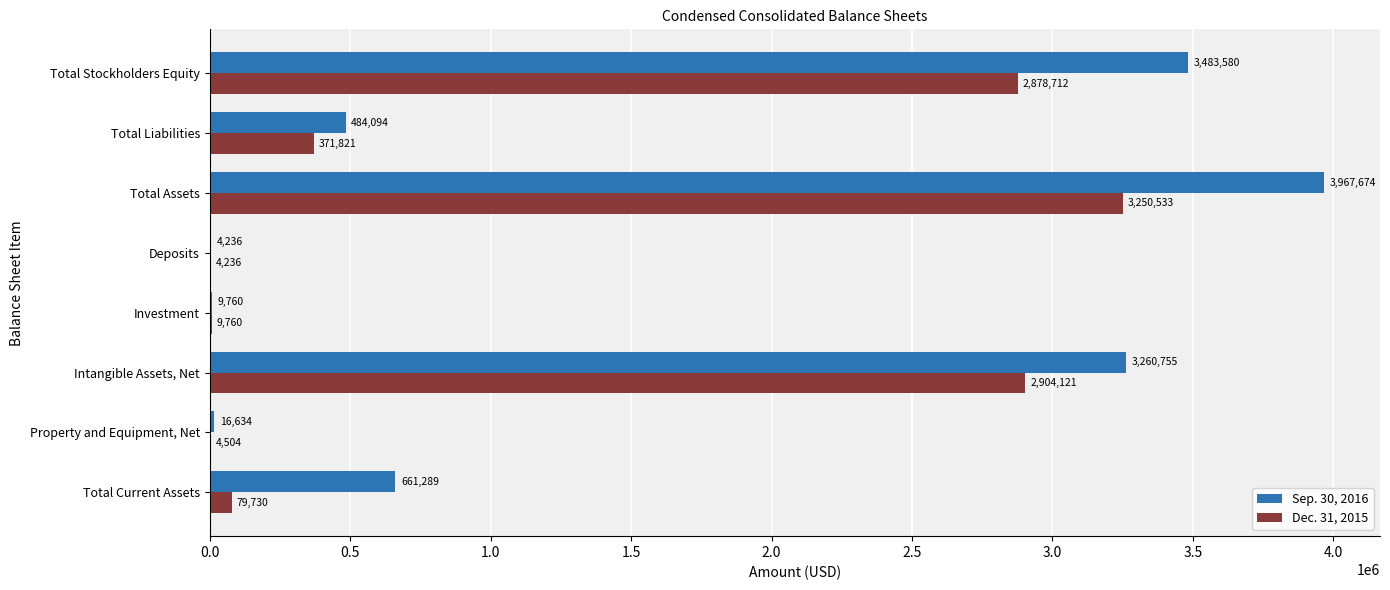

Which category has the highest value in the Dec. 31, 2015 series?

Total Assets